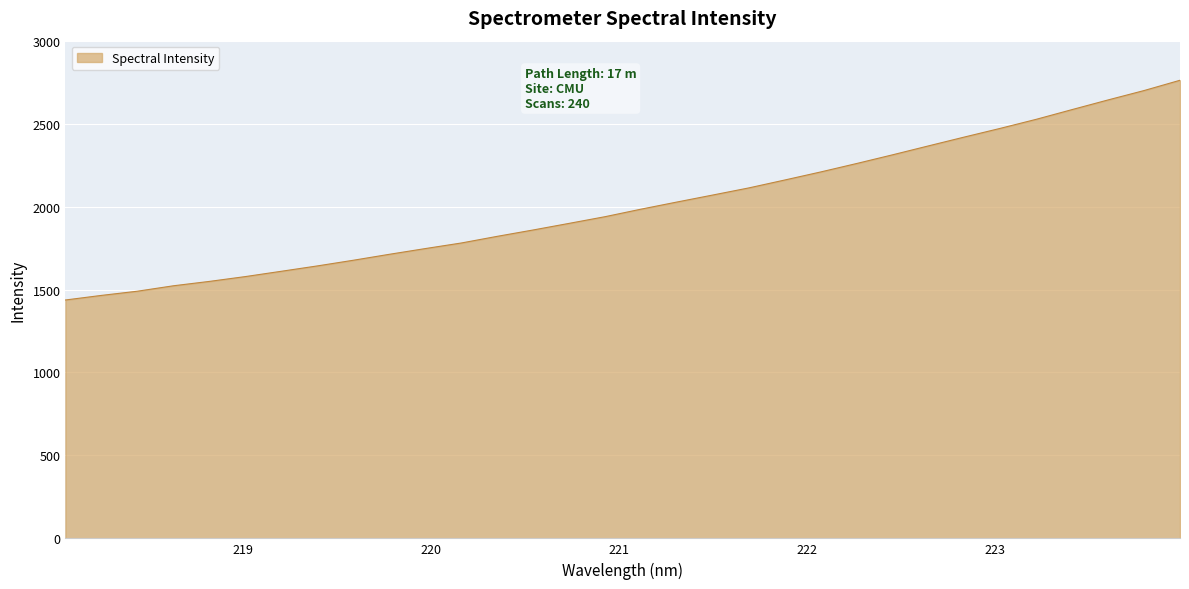

What is the difference between the maximum and minimum values?

1324.5